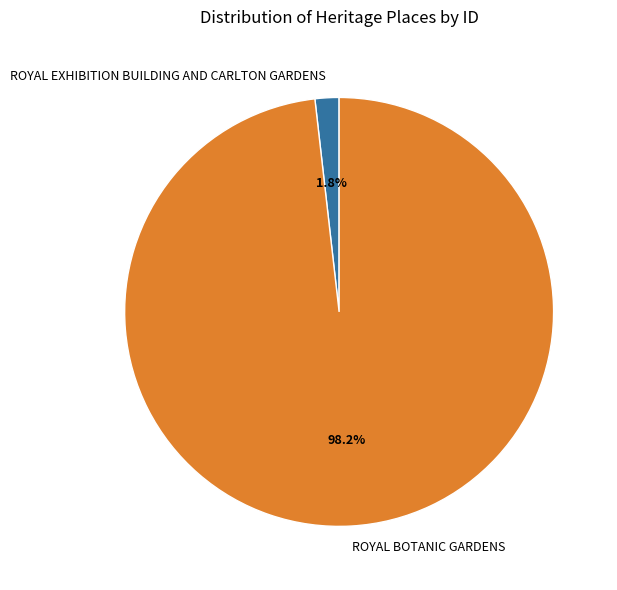

Rank the categories by value from lowest to highest.

ROYAL EXHIBITION BUILDING AND CARLTON GARDENS, ROYAL BOTANIC GARDENS